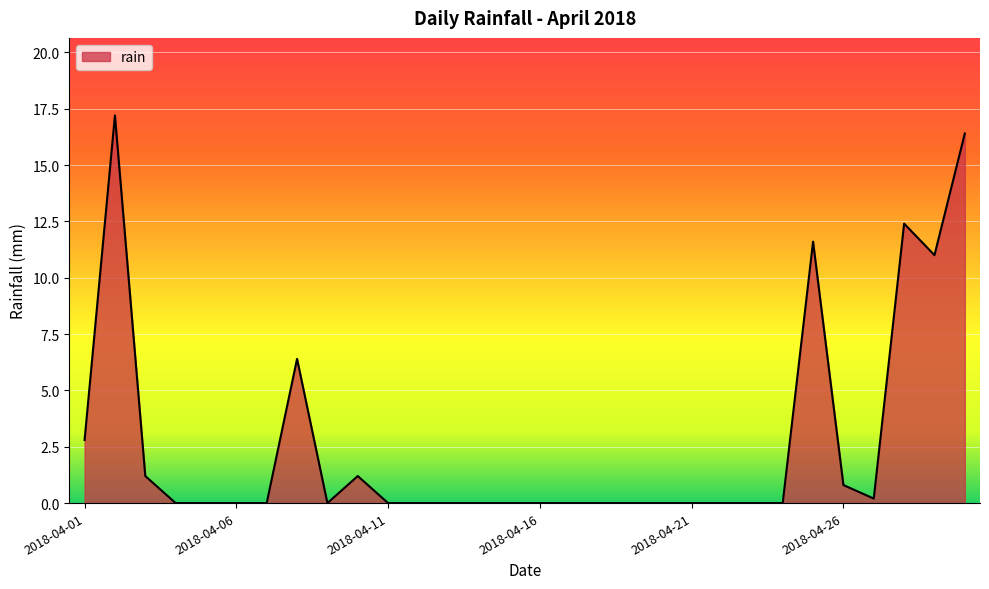

What is the greatest value displayed?

17.2